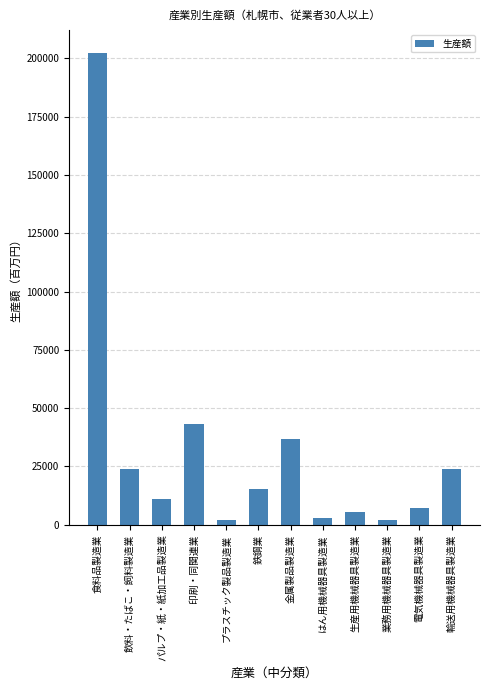

True or false: the data shows 5320 at 生産用機械器具製造業.

True